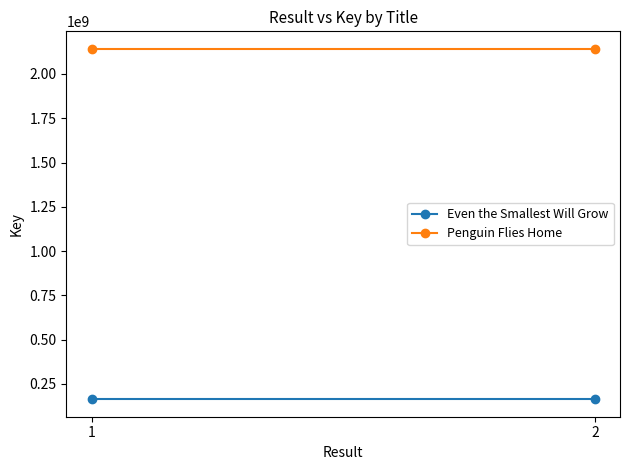

What are all the series names shown in the legend?

Even the Smallest Will Grow, Penguin Flies Home